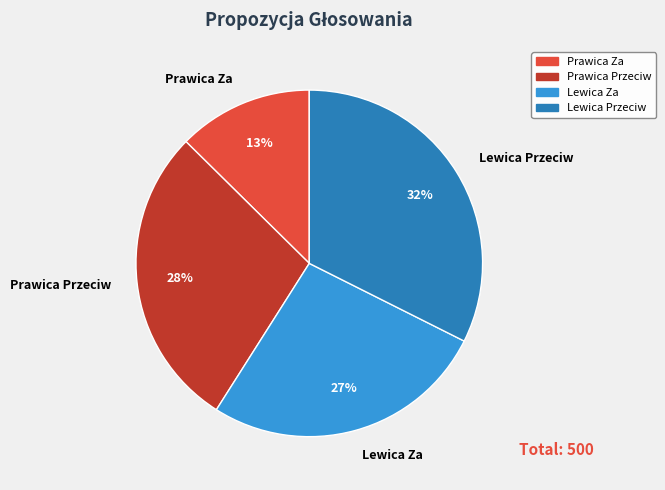

Is it true that Prawica Przeciw is 28% of the pie?

True